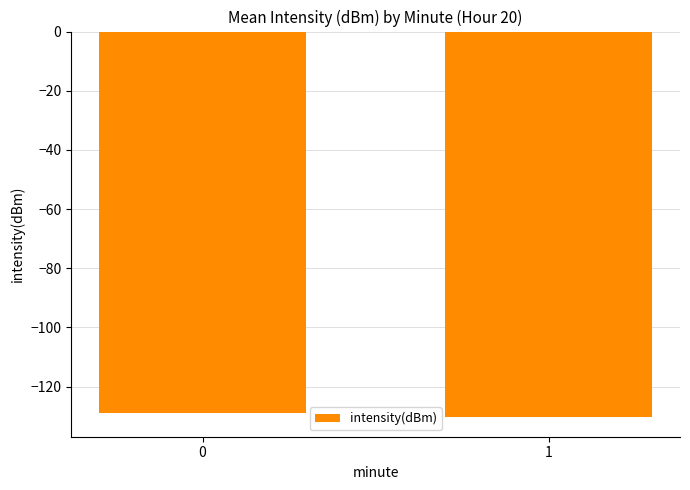

What is the difference between the values at 0 and 1?

1.3